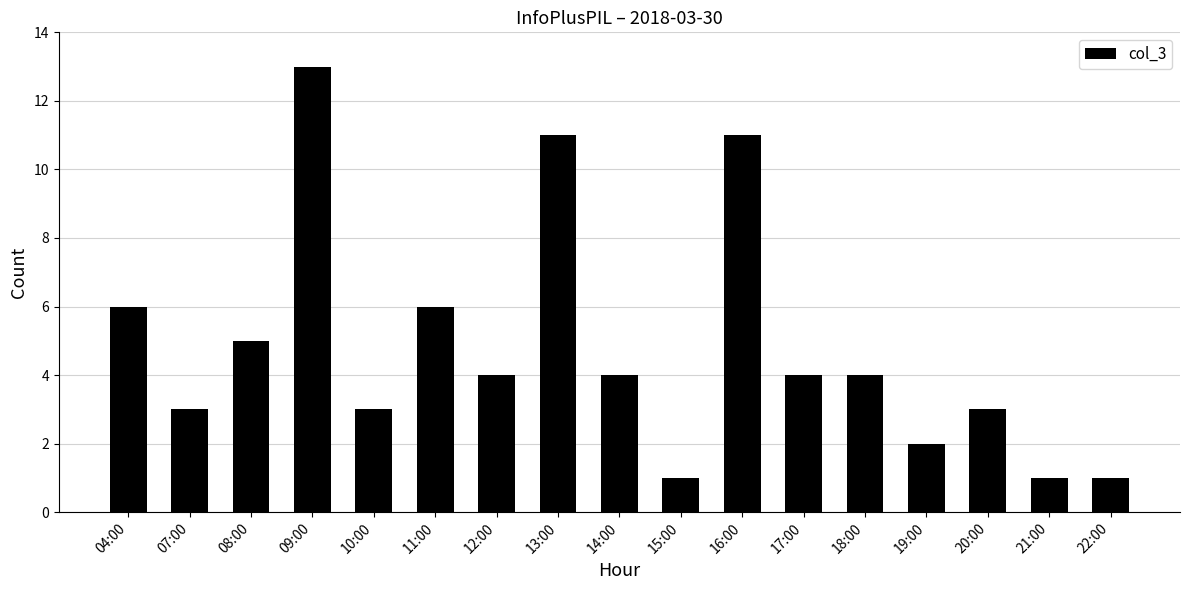

Which category has the highest value across all series?

09:00